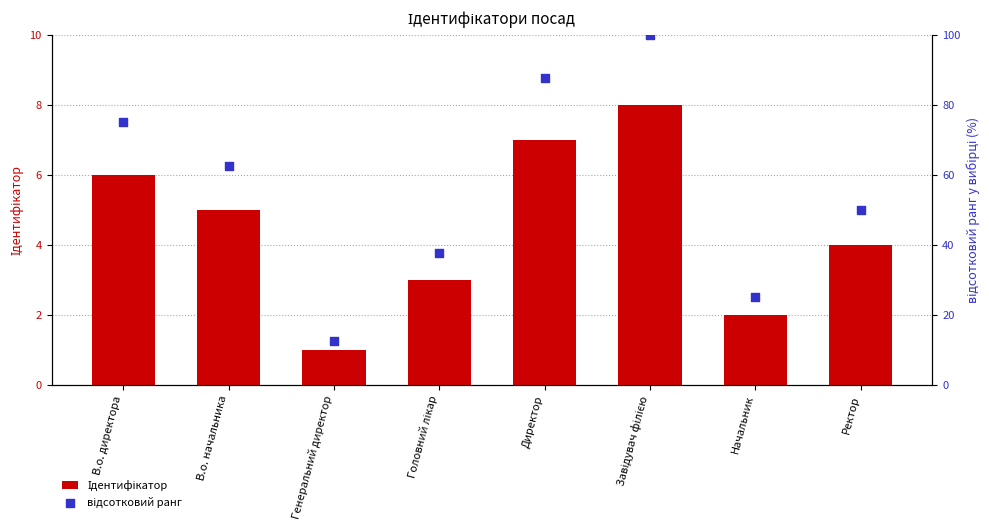

Which series has the largest total across all categories?

відсотковий ранг